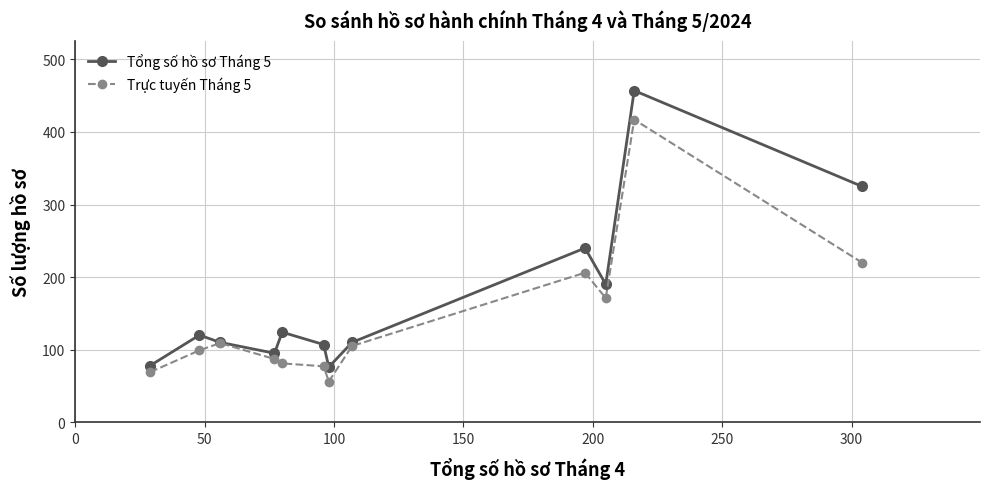

Which series has the widest spread of values?

Tổng số hồ sơ Tháng 5